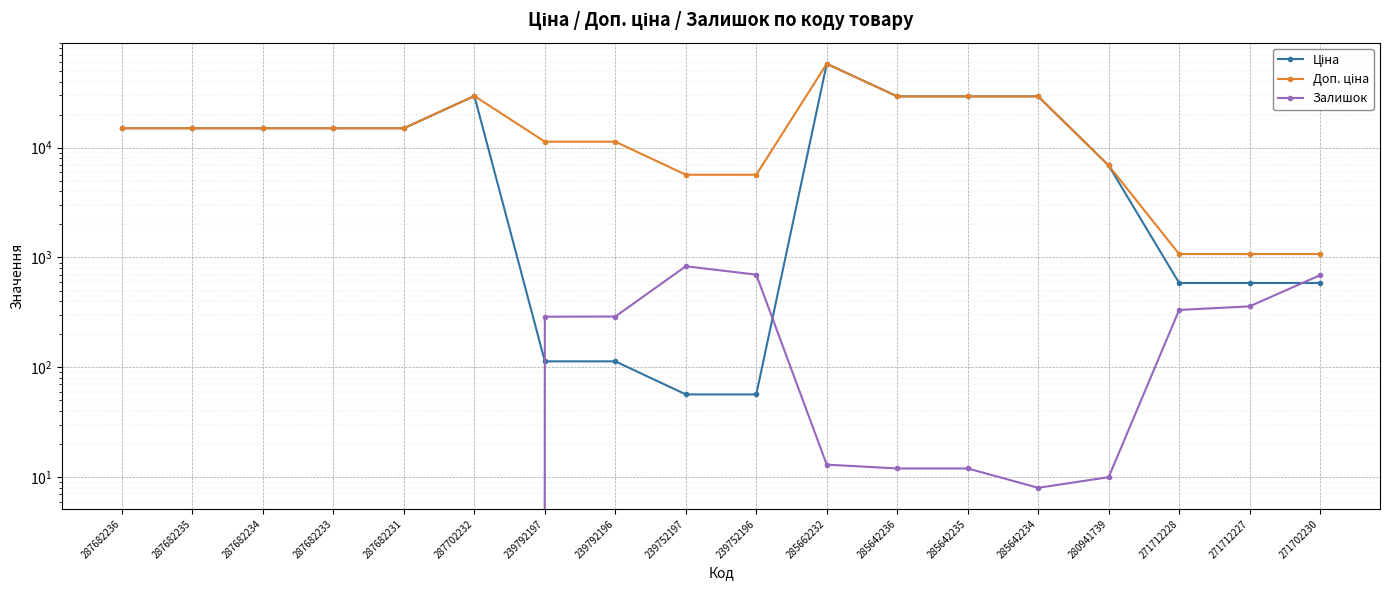

What position from the left is 285642235?

13